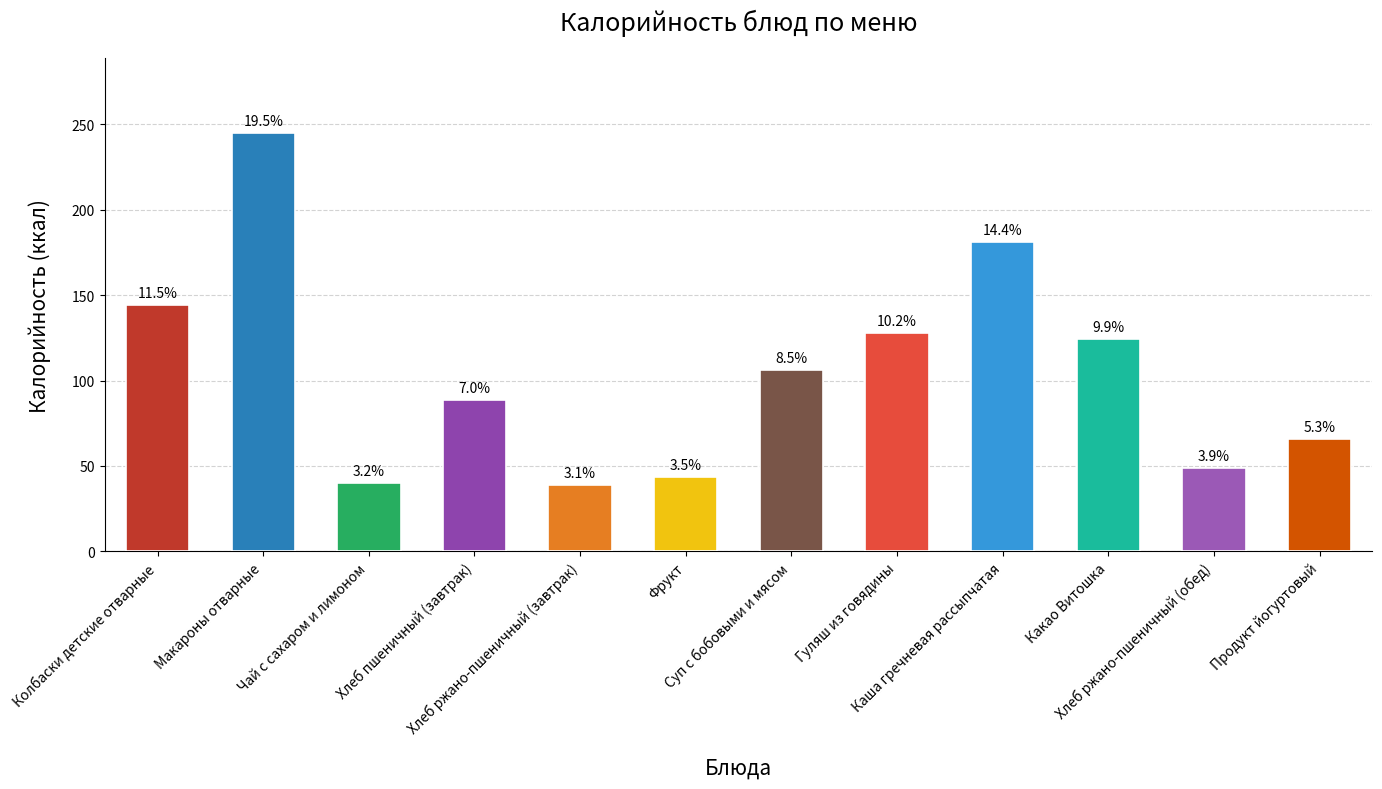

What is the change in value from Хлеб ржано-пшеничный (обед) to Продукт йогуртовый?

+17.4